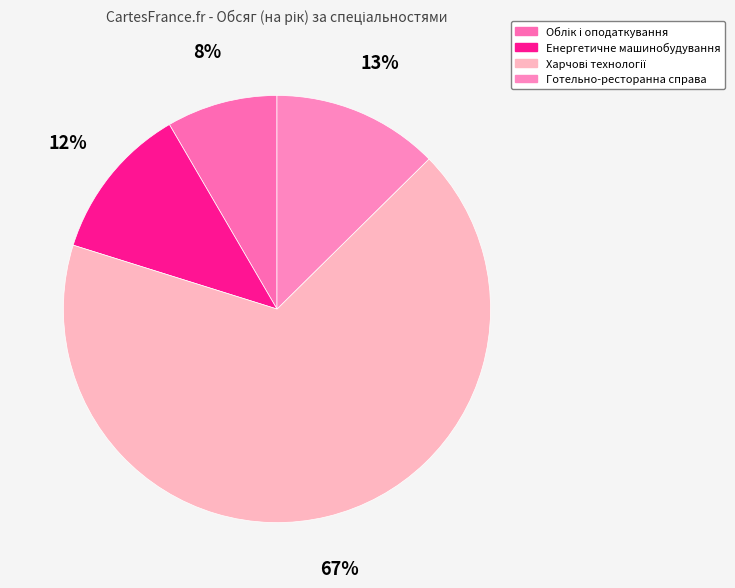

How many segments does this pie chart have?

4